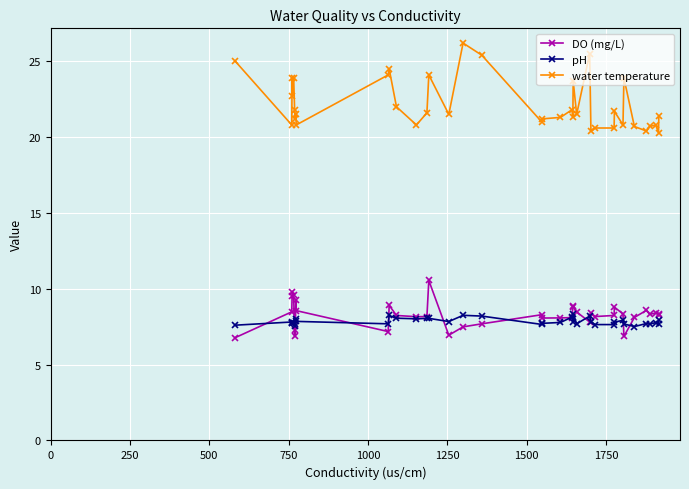

Reading left to right, what are all the values shown in this chart?

DO (mg/L): 6.8	8.5	9.5	9.8	9.6	6.9	7.3	9.3	8.6	7.2	8.9	8.2	8.2	8.2	10.6	6.9	7.5	7.7	8.3	8.1	8.1	8.1	8.8	8.9	8.5	7.8	8.4	8.2	8.2	8.8	8.3	6.9	8.1	8.6	8.3	8.4	8.4	8.2
pH: 7.6	7.8	7.8	7.8	7.8	7.5	7.7	8.0	7.8	7.7	8.2	8.1	8.0	8.1	8.1	7.8	8.2	8.2	7.7	7.7	7.8	8.1	7.8	8.4	7.7	8.2	7.8	7.6	7.6	7.8	7.9	7.7	7.5	7.7	7.7	7.8	7.7	8.0
water temperature: 25.0	20.8	23.9	22.7	23.9	21.8	21.2	21.5	20.8	24.1	24.5	22.0	20.8	21.6	24.1	21.5	26.2	25.4	21.0	21.2	21.3	21.8	21.3	23.7	21.5	25.5	20.4	20.6	20.6	21.7	20.8	23.9	20.7	20.4	20.7	20.8	20.3	21.4